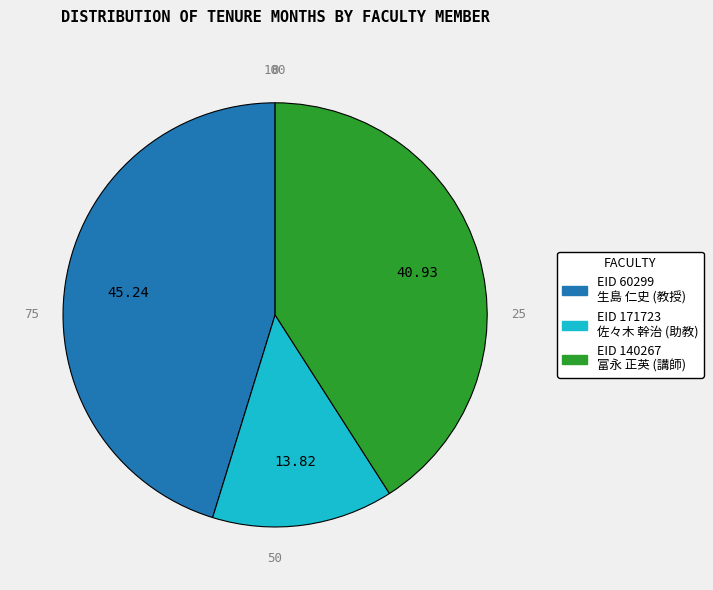

Is there any slice that represents more than half of the pie?

No